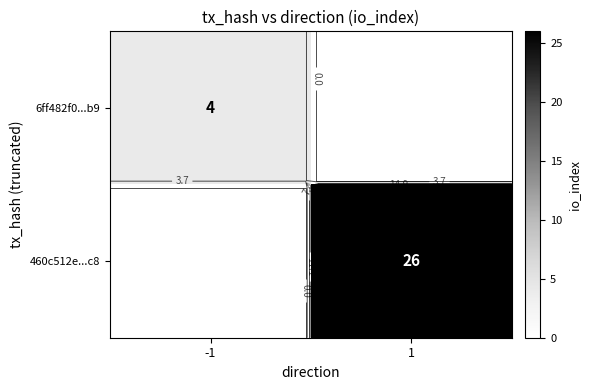

At how many categories does at least one series exceed 12?

1